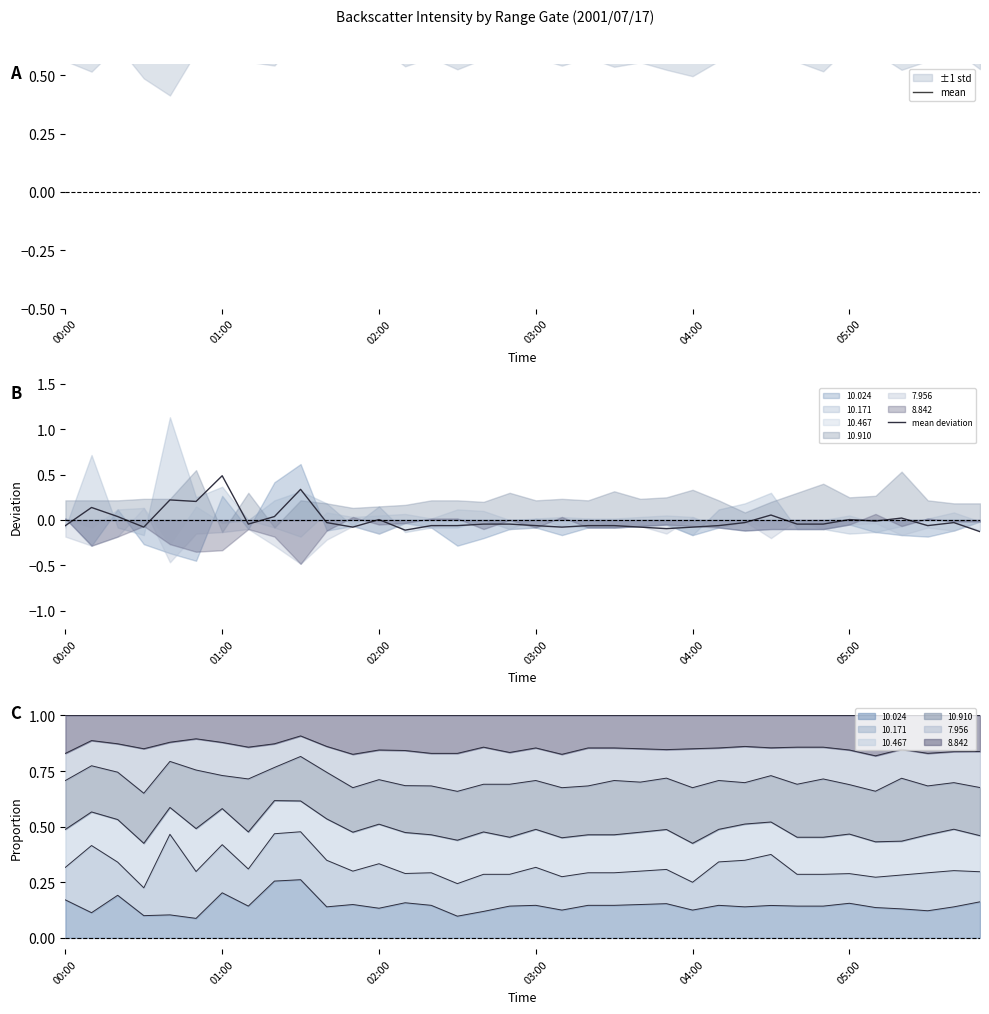

What is the value of the mean deviation point at the 10th from the left?

0.3